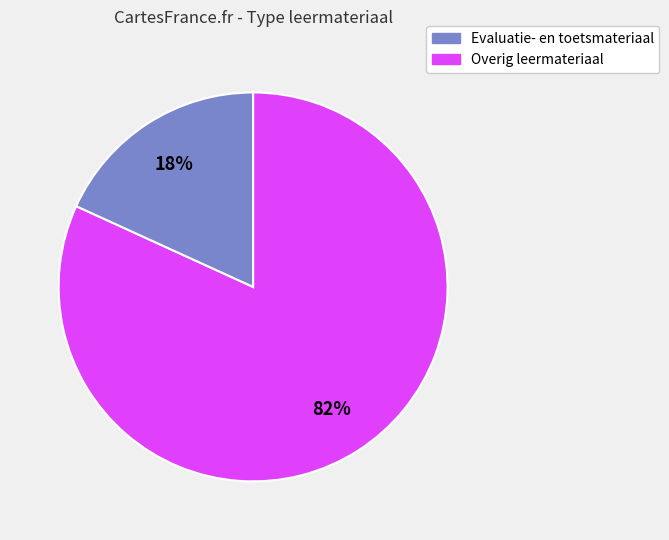

Is there any slice that represents more than half of the pie?

Yes